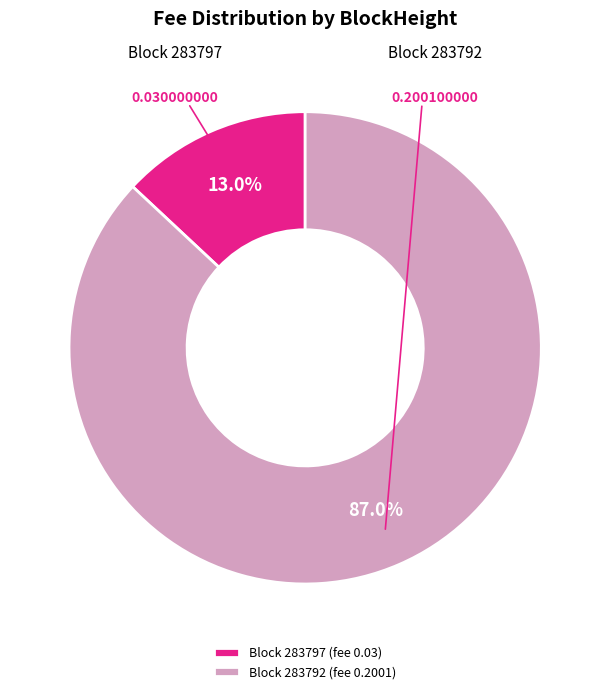

Between Block 283797 (fee 0.03) and Block 283792 (fee 0.2001), which is larger?

Block 283792 (fee 0.2001)